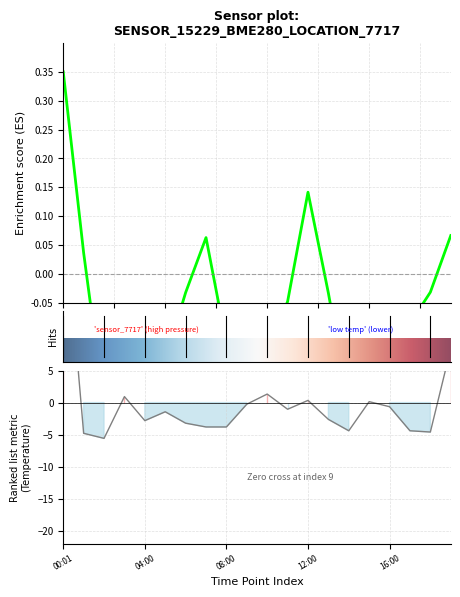

Count the number of categories in the chart.

20